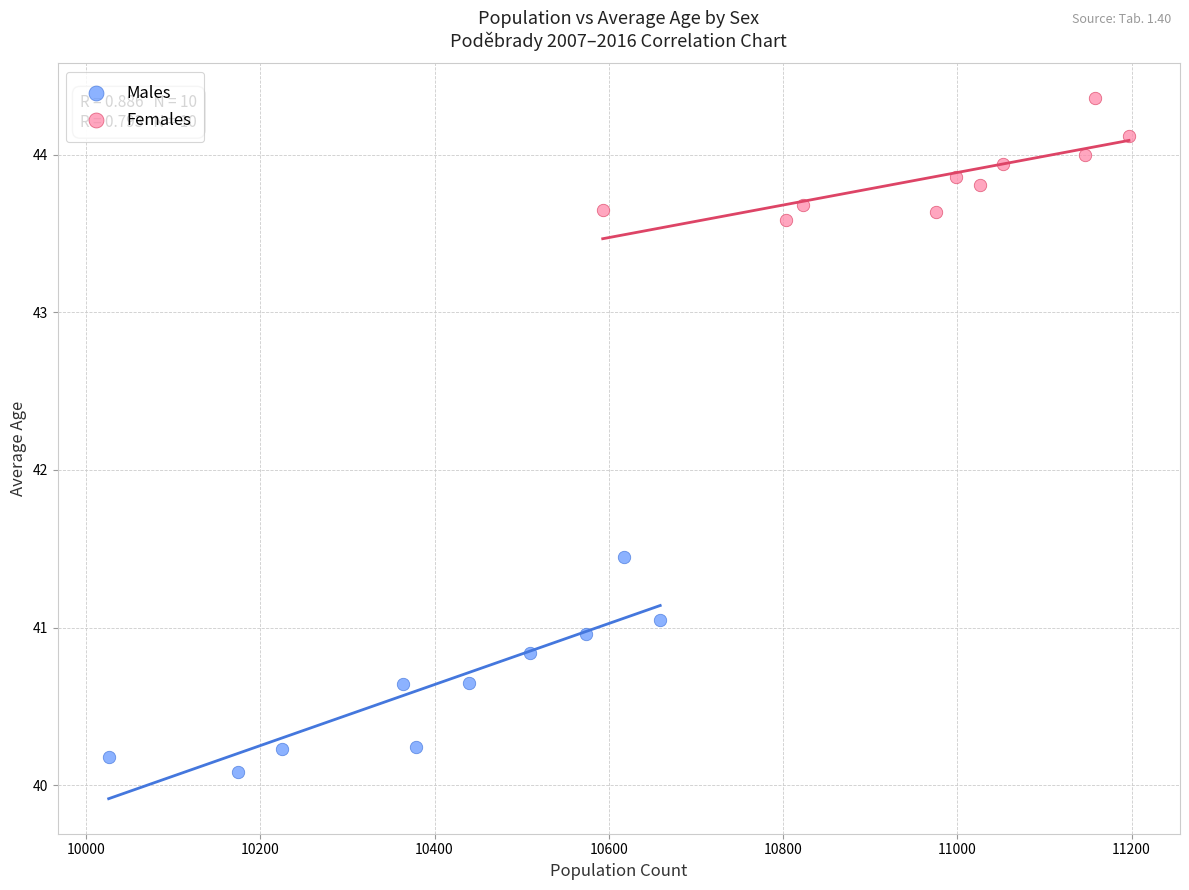

Which series reaches the minimum Y coordinate?

Males